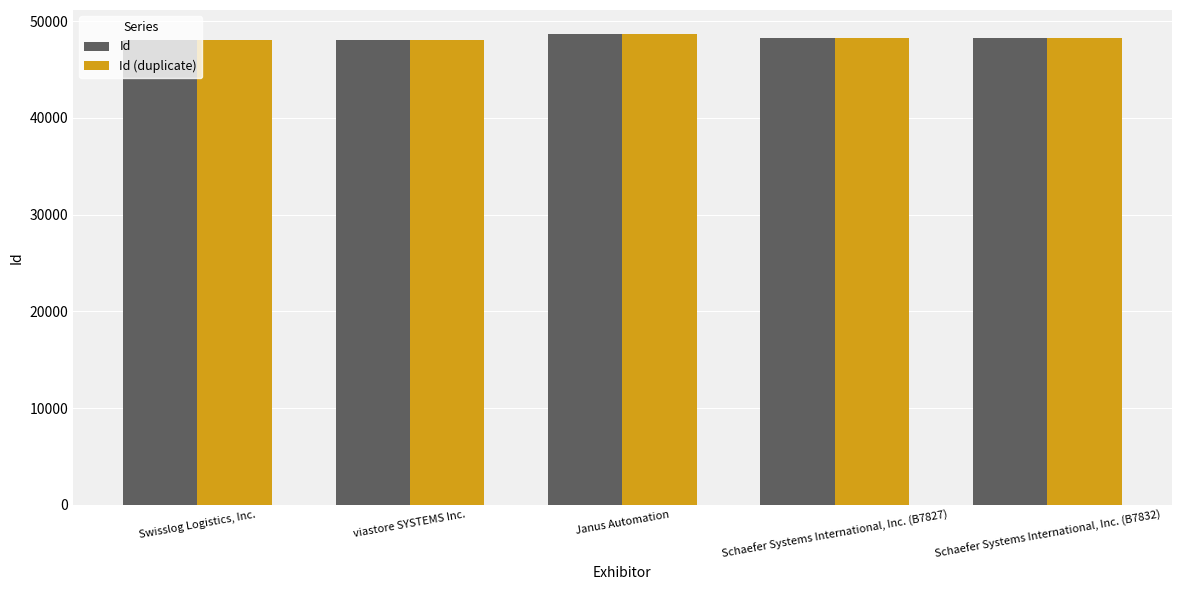

What is the minimum value shown in the chart?

48072